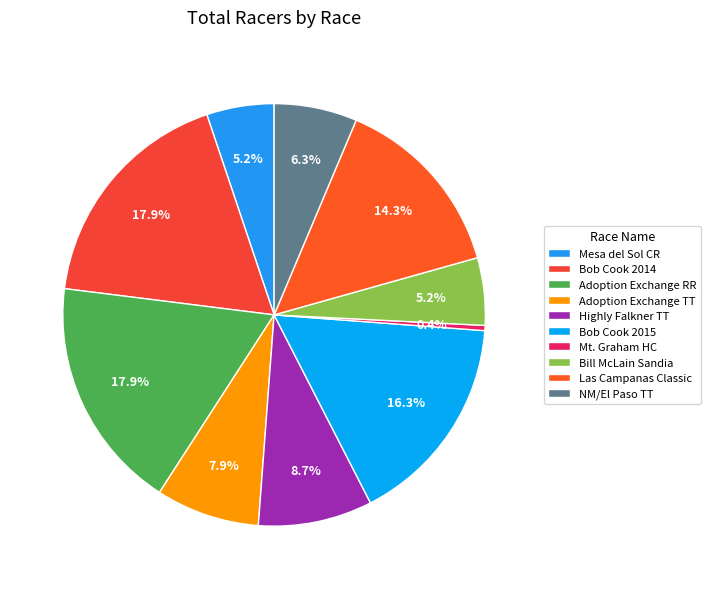

Which category has the smallest portion of the pie?

Mt. Graham HC